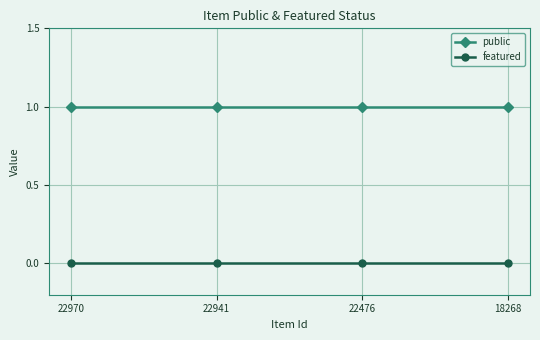

What is the greatest value displayed?

1